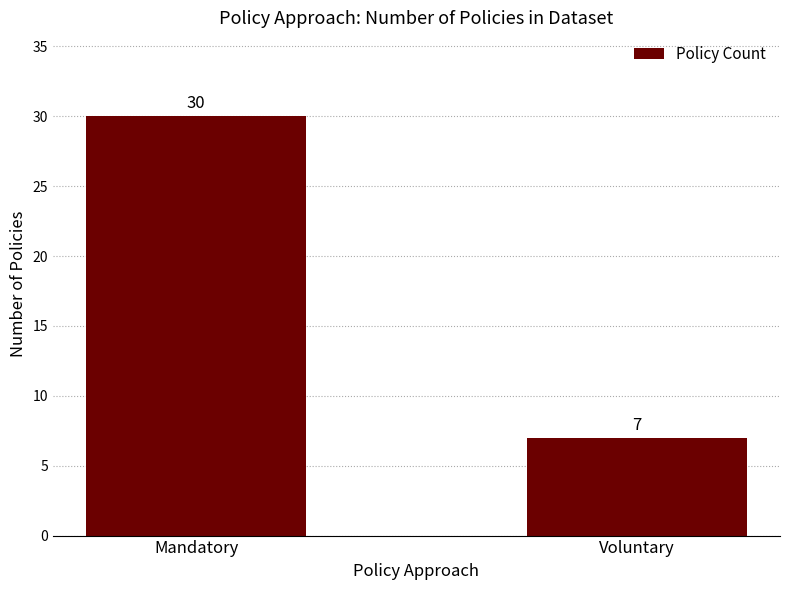

What is the difference between the values at Mandatory and Voluntary?

23